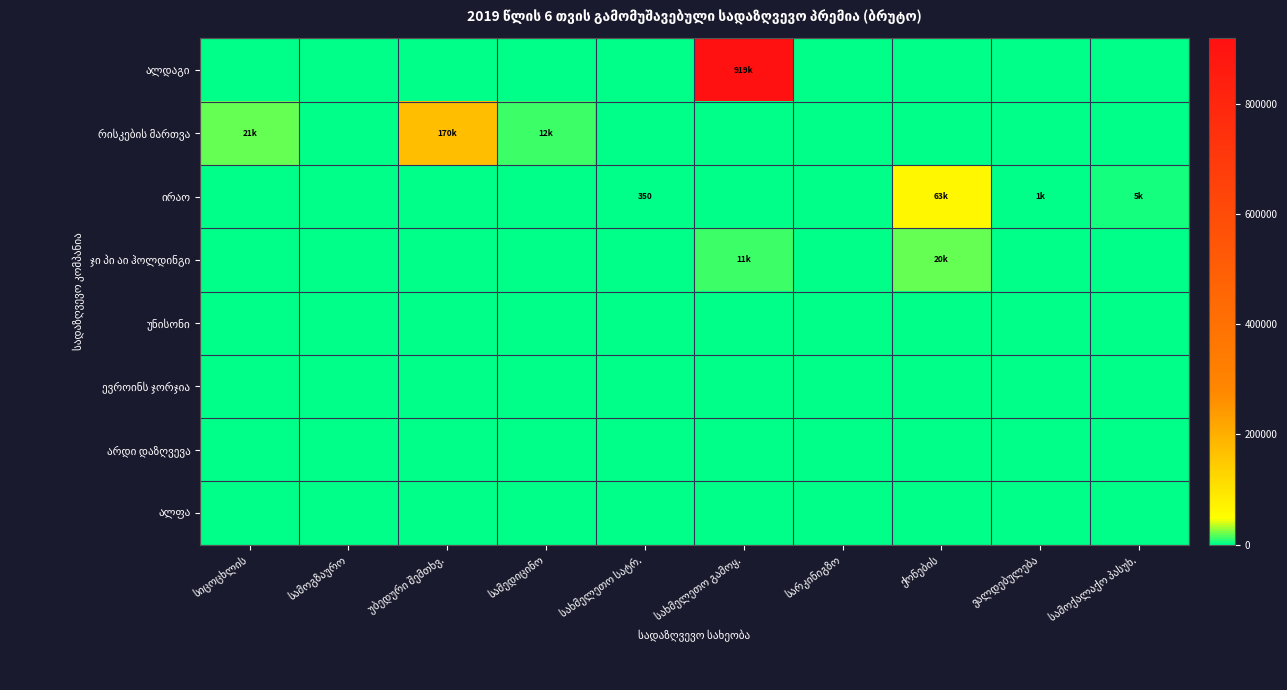

Is it true that ირაო equals 0.0 at სამოგზაურო?

True